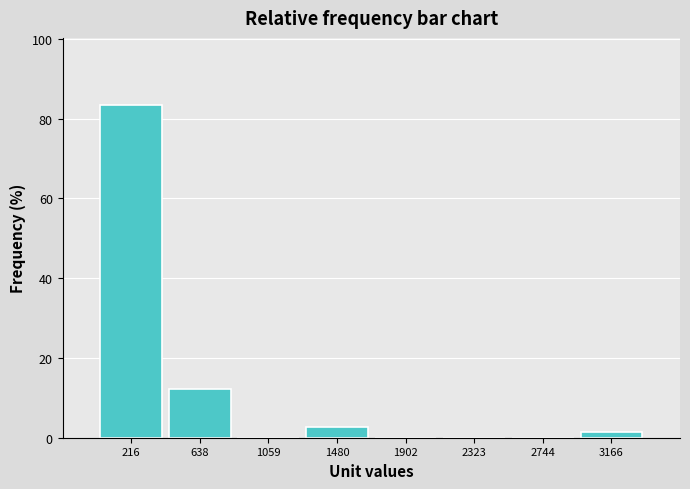

Over which range of the x-axis is the bar tallest?

0 to 450